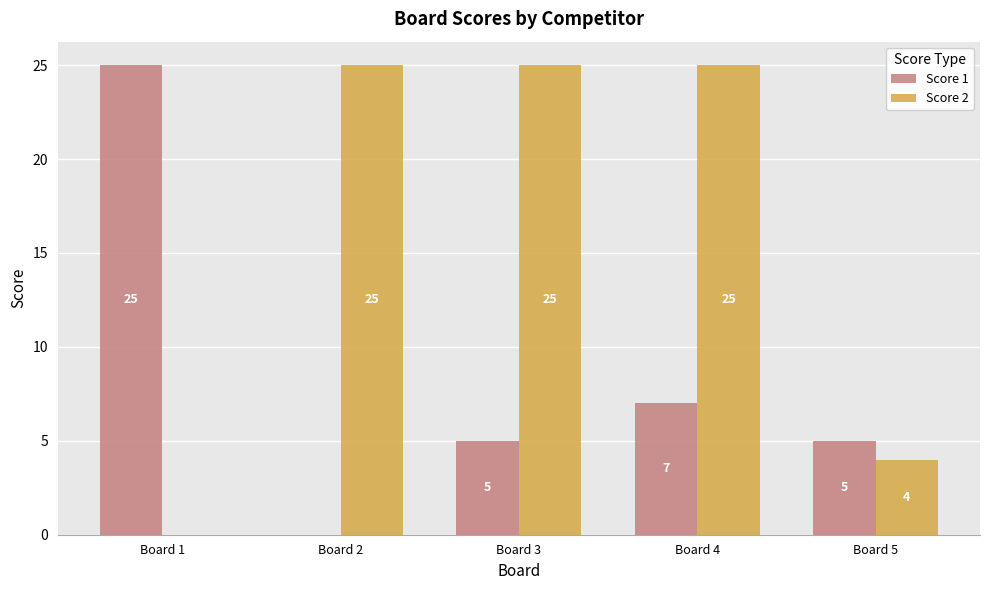

Reading right to left, what are all the values shown in this chart?

Score 1: Board 5=5	Board 4=7	Board 3=5	Board 2=0	Board 1=25
Score 2: Board 5=4	Board 4=25	Board 3=25	Board 2=25	Board 1=0